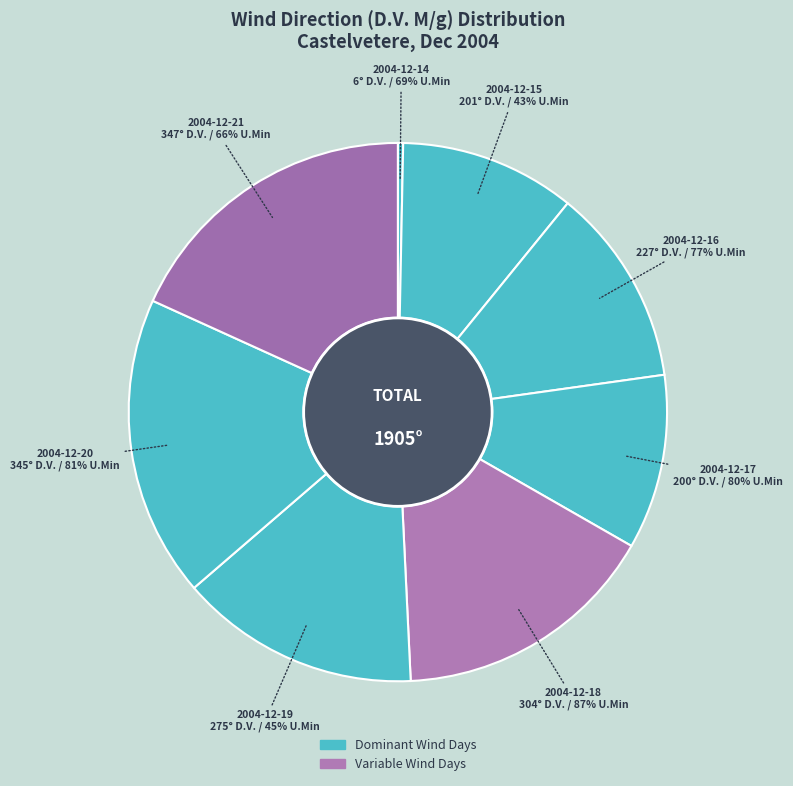

To the nearest percent, what portion does 2004-12-16 represent?

12%